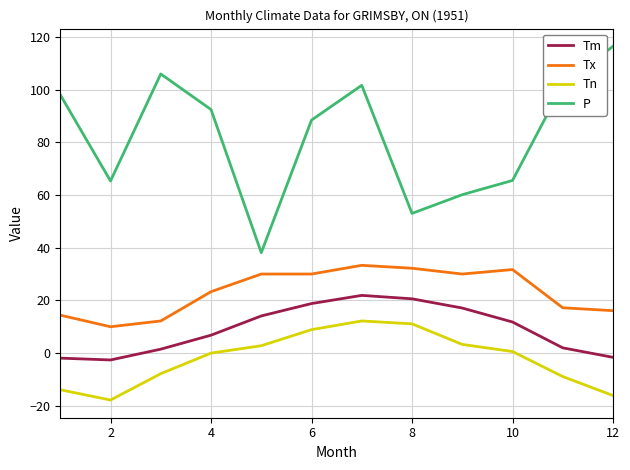

What is the maximum value for P?

116.4